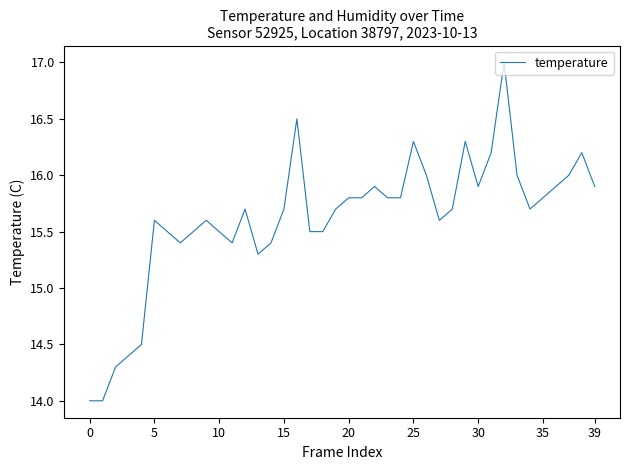

What is the smallest value displayed?

14.0